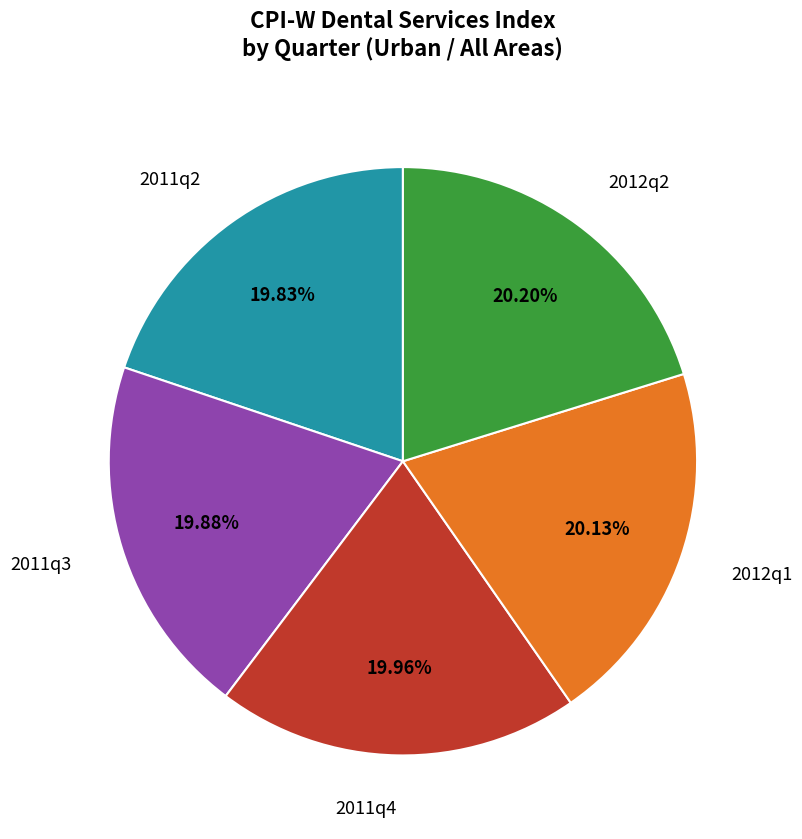

What is the ratio of the value at 2011q3 to the value at 2011q4?

1.0